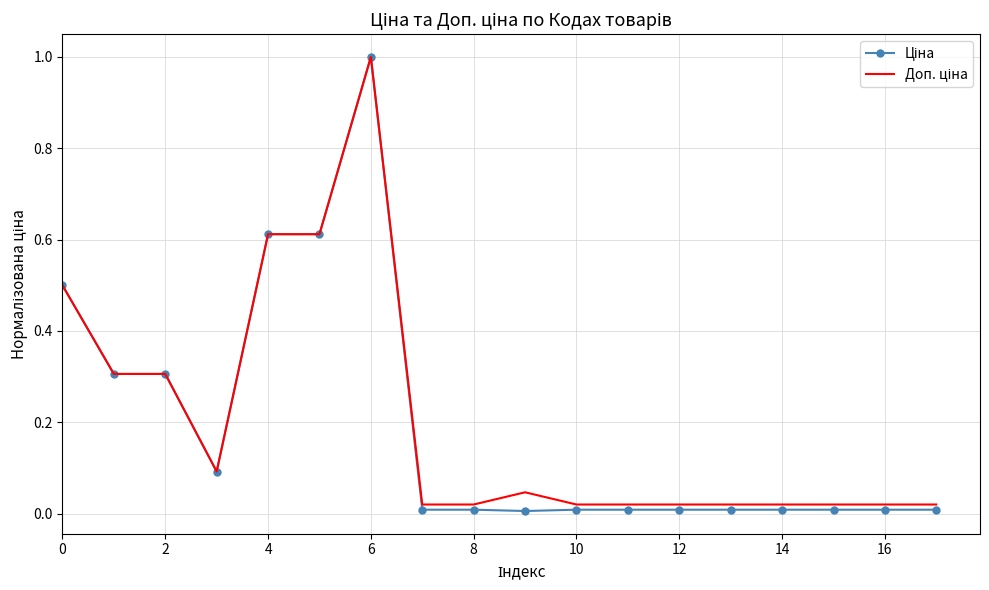

At which category is the sum across all series the highest?

6